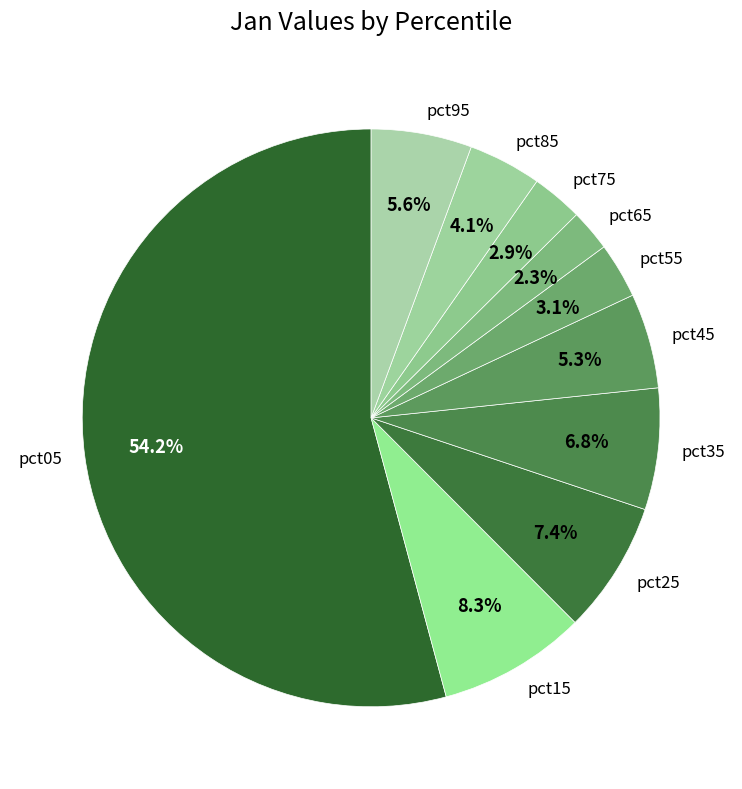

To the nearest percent, what is the combined percentage of pct25 and pct45?

13%